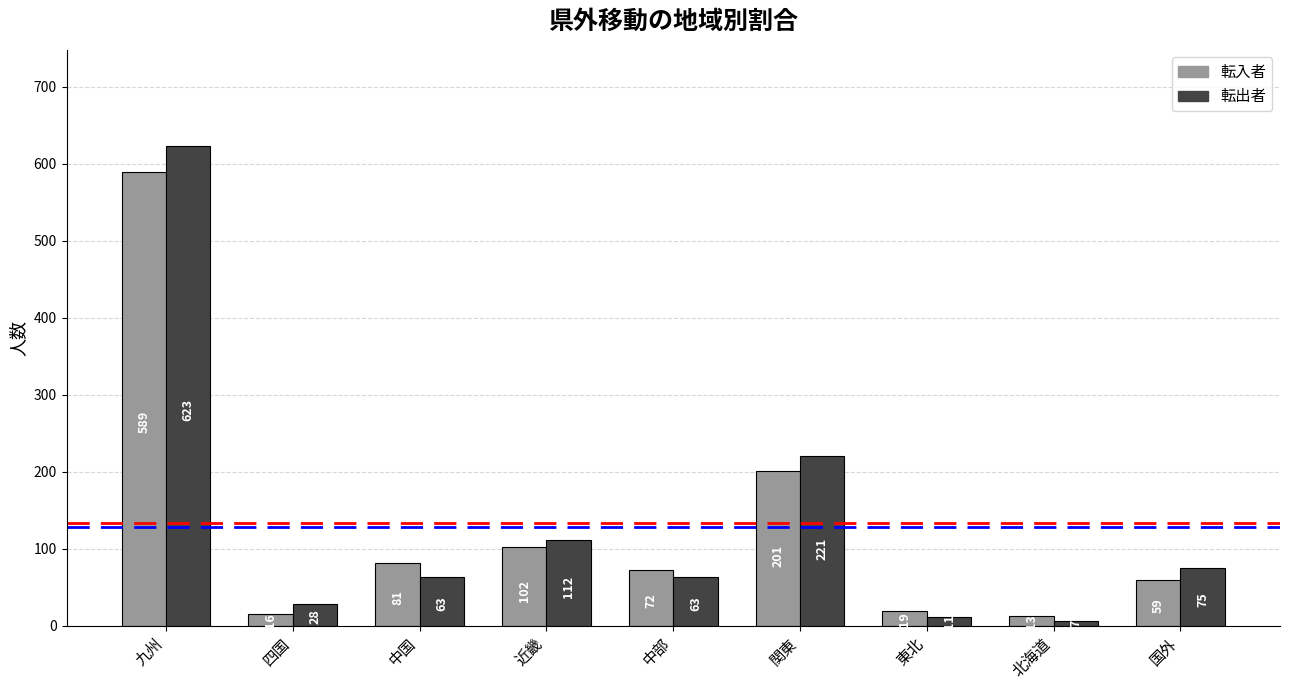

What is the average value of the 転出者 series?

134